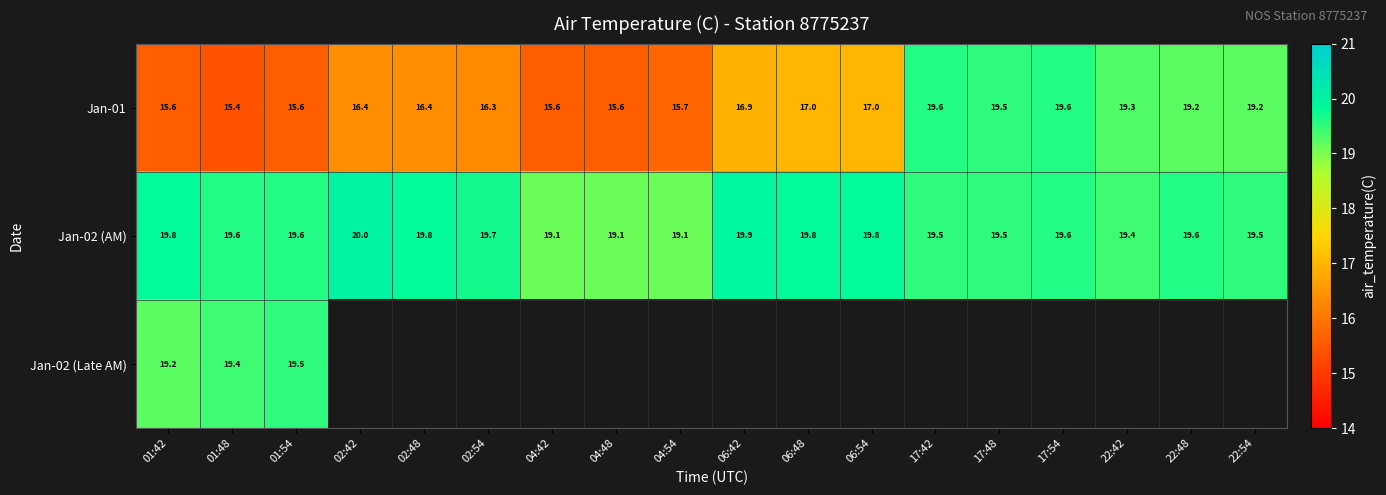

What is the average value of the Jan-01 series?

17.2